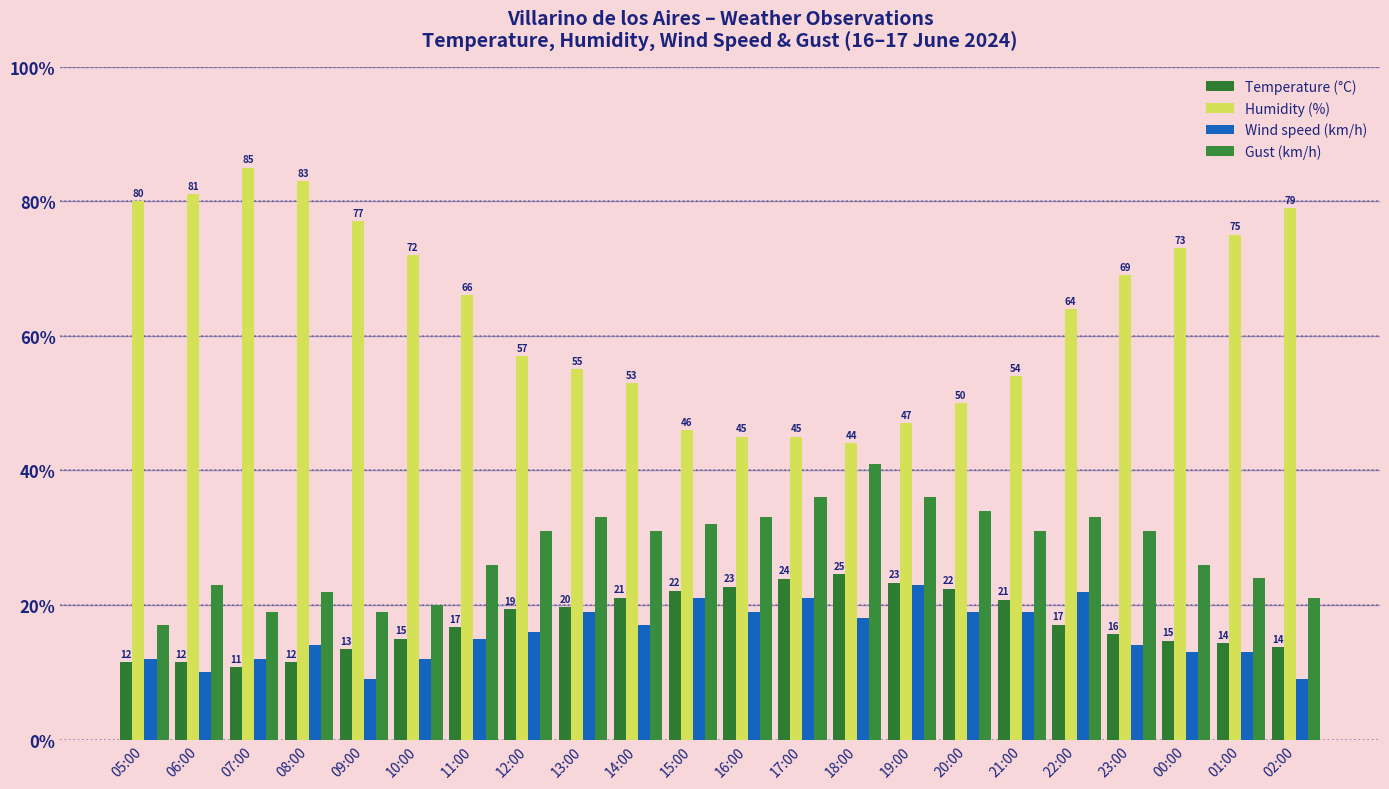

Reading right to left, list all the values displayed in this chart.

Temperature (°C): 13.7	14.3	14.7	15.7	17.1	20.8	22.4	23.3	24.6	23.9	22.7	22.1	21.1	19.7	19.4	16.7	15.0	13.4	11.5	10.8	11.5	11.5
Humidity (%): 79.0	75.0	73.0	69.0	64.0	54.0	50.0	47.0	44.0	45.0	45.0	46.0	53.0	55.0	57.0	66.0	72.0	77.0	83.0	85.0	81.0	80.0
Wind speed (km/h): 9.0	13.0	13.0	14.0	22.0	19.0	19.0	23.0	18.0	21.0	19.0	21.0	17.0	19.0	16.0	15.0	12.0	9.0	14.0	12.0	10.0	12.0
Gust (km/h): 21.0	24.0	26.0	31.0	33.0	31.0	34.0	36.0	41.0	36.0	33.0	32.0	31.0	33.0	31.0	26.0	20.0	19.0	22.0	19.0	23.0	17.0